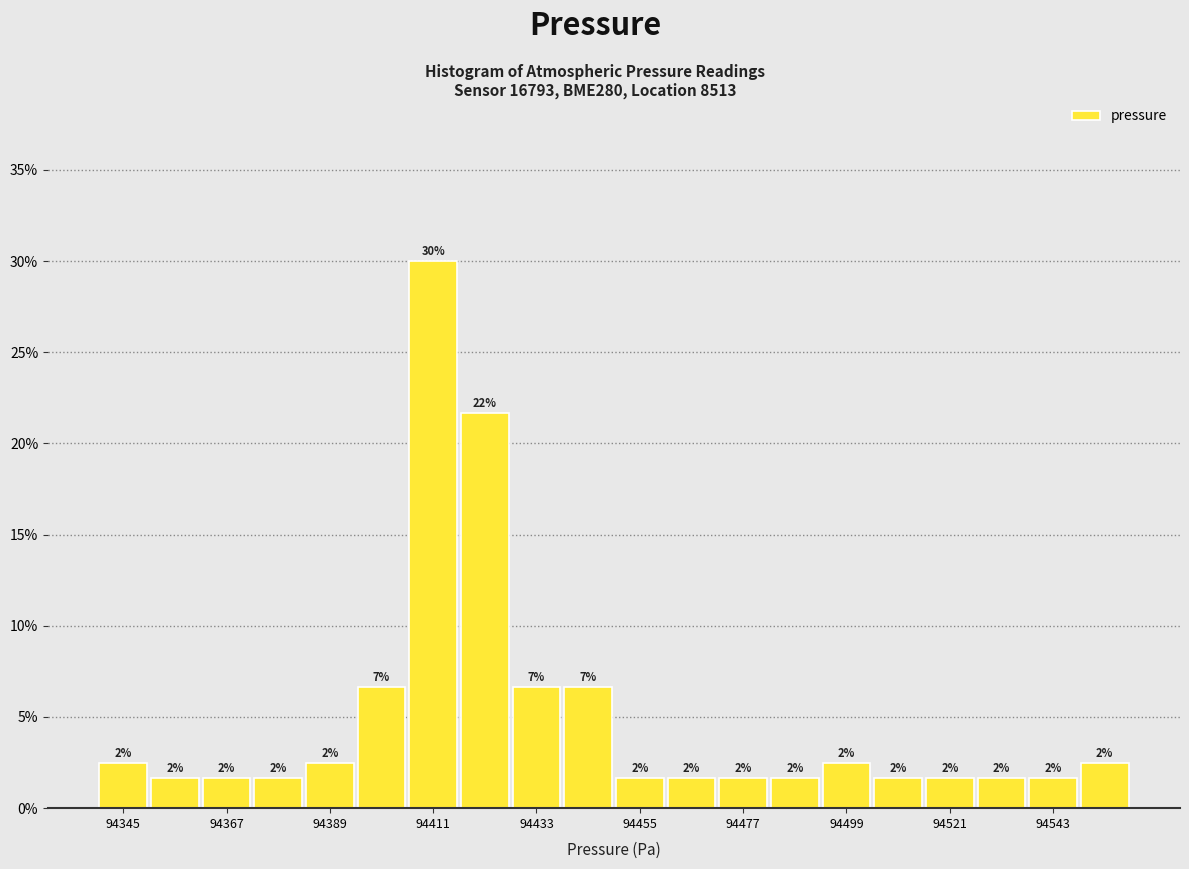

Read against the x-axis, roughly where is the centre of the tallest bar?

94410